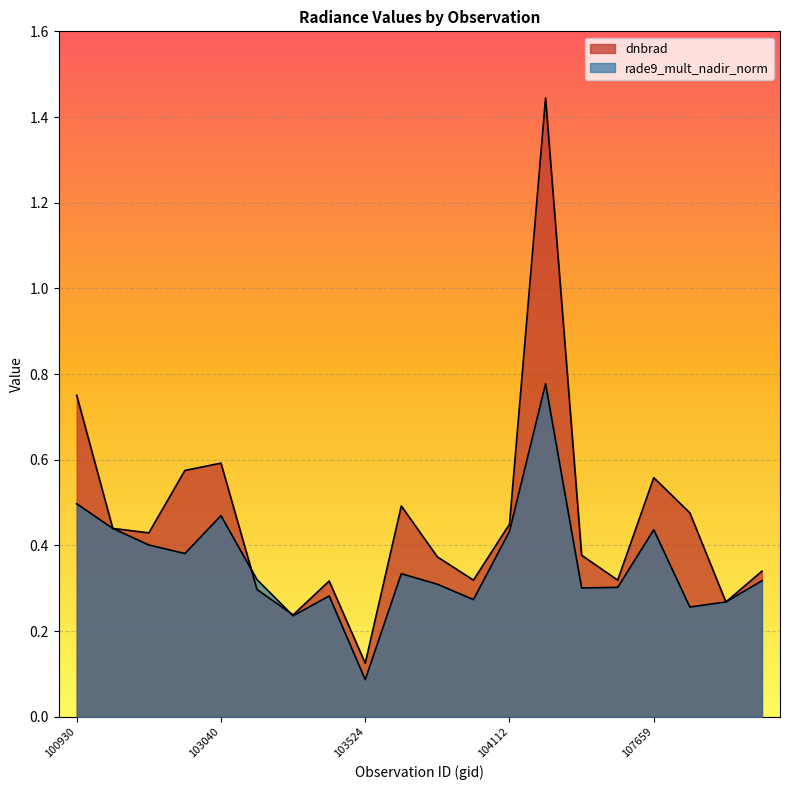

Is the value of rade9_mult_nadir_norm at 107832 greater than the value of dnbrad at 107659?

No